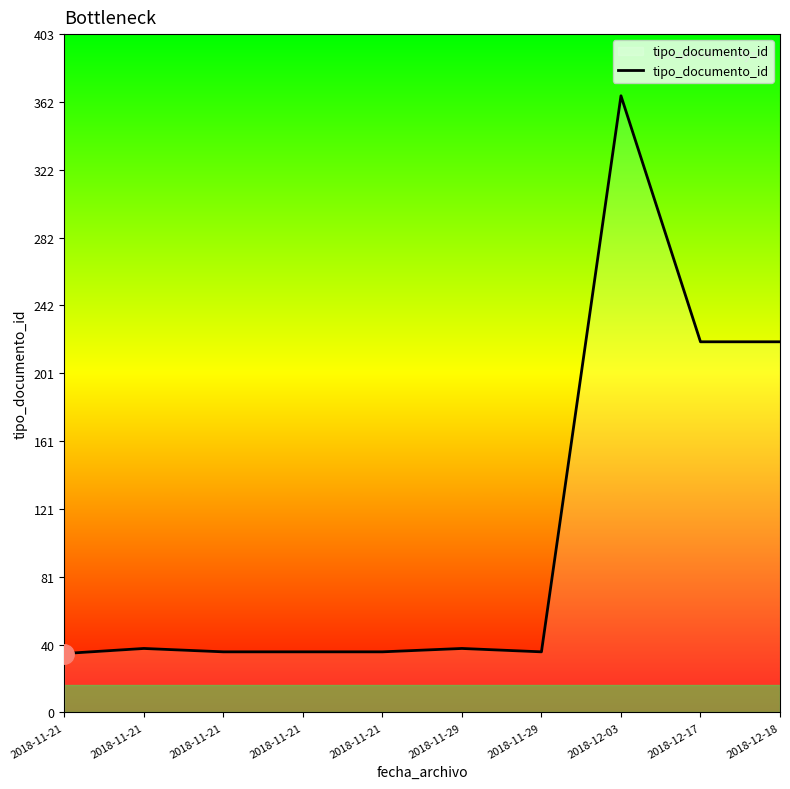

Does the chart display data point markers on the line(s)?

No